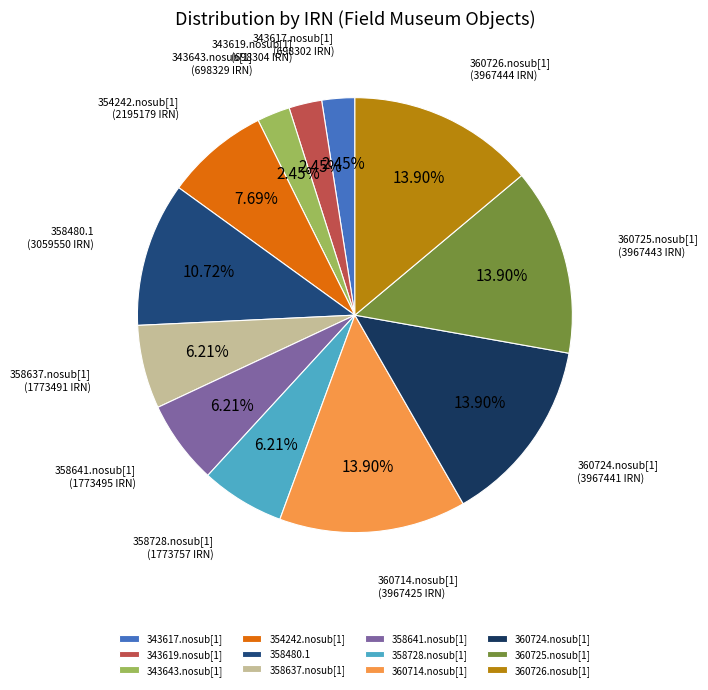

Is there a majority slice in this chart?

No